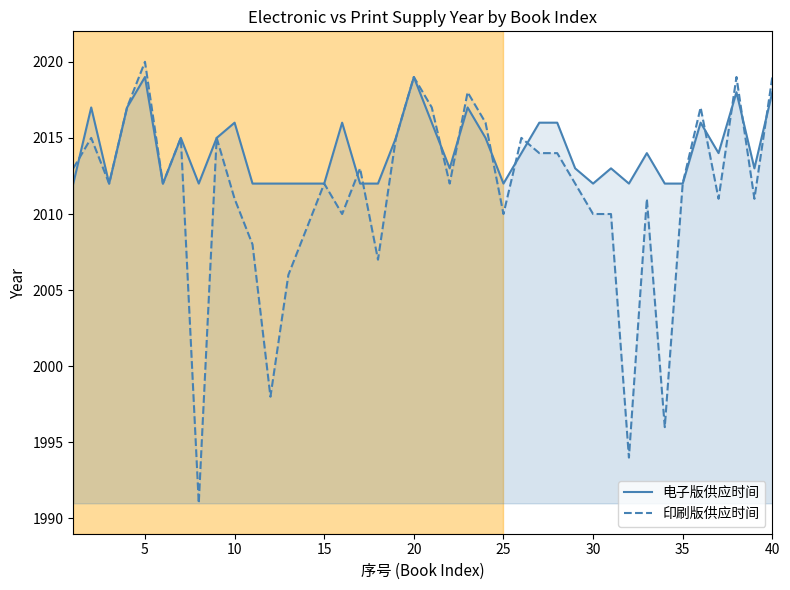

Count the number of categories in the chart.

40